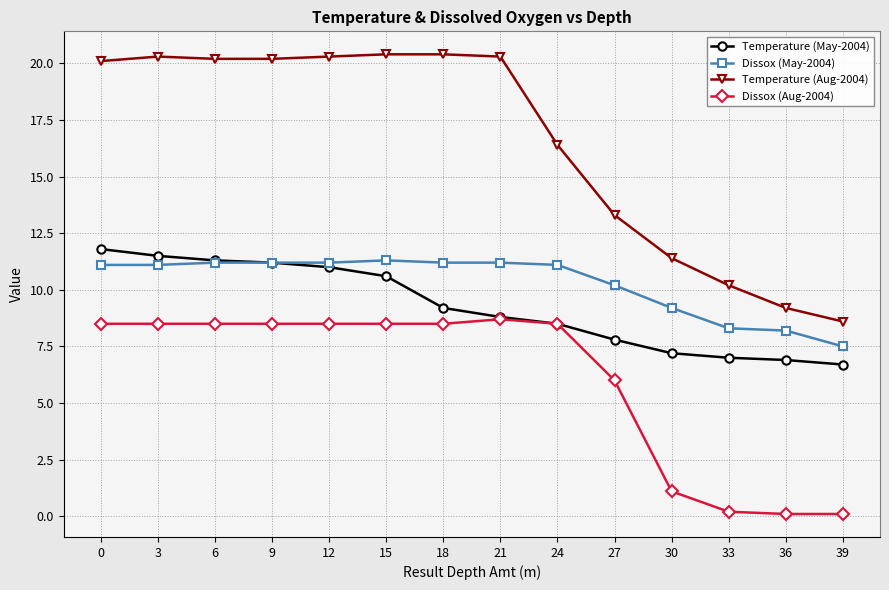

Reading left to right, list all the values displayed in this chart.

Temperature (May-2004): 11.8	11.5	11.3	11.2	11.0	10.6	9.2	8.8	8.5	7.8	7.2	7.0	6.9	6.7
Dissox (May-2004): 11.1	11.1	11.2	11.2	11.2	11.3	11.2	11.2	11.1	10.2	9.2	8.3	8.2	7.5
Temperature (Aug-2004): 20.1	20.3	20.2	20.2	20.3	20.4	20.4	20.3	16.4	13.3	11.4	10.2	9.2	8.6
Dissox (Aug-2004): 8.5	8.5	8.5	8.5	8.5	8.5	8.5	8.7	8.5	6.0	1.1	0.2	0.1	0.1